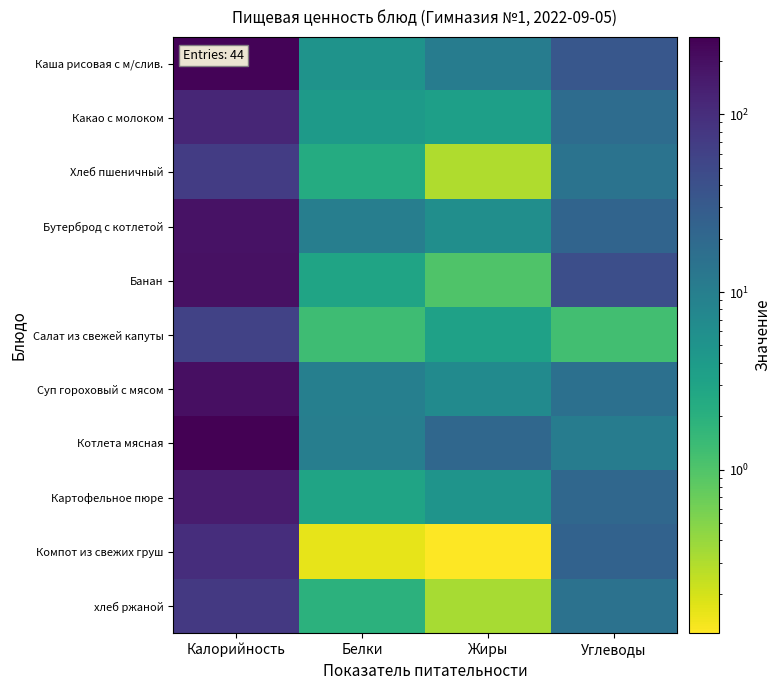

Rank the series at Углеводы from lowest to highest value.

Салат из свежей капуты, Котлета мясная, Хлеб пшеничный, хлеб ржаной, Суп гороховый с мясом, Какао с молоком, Картофельное пюре, Бутерброд с котлетой, Компот из свежих груш, Каша рисовая с м/слив., Банан